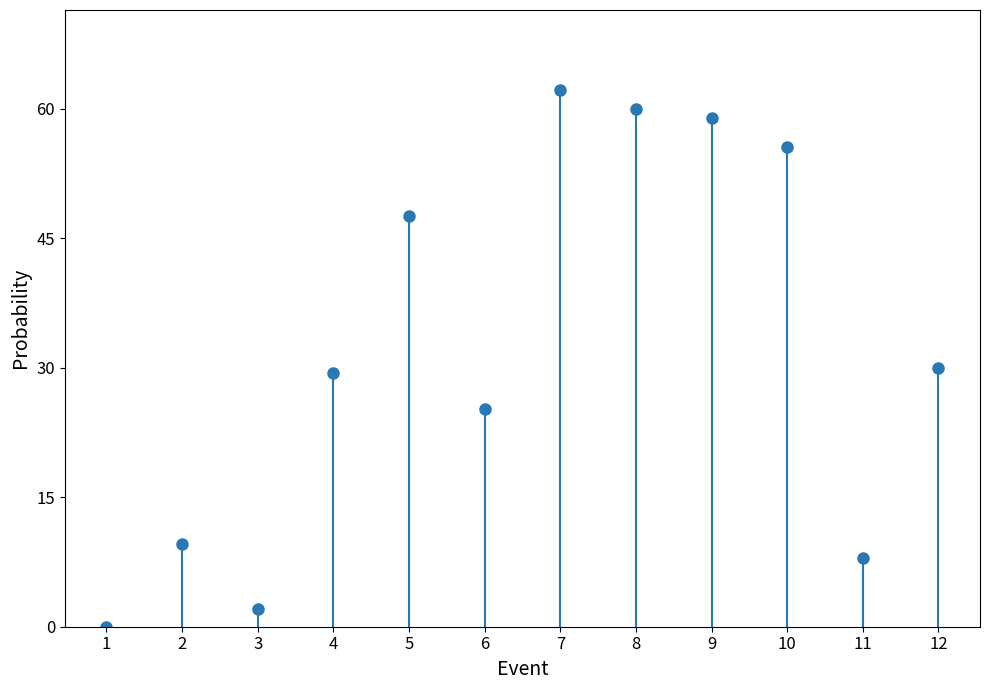

What is the change in value from 9 to 10?

-3.4